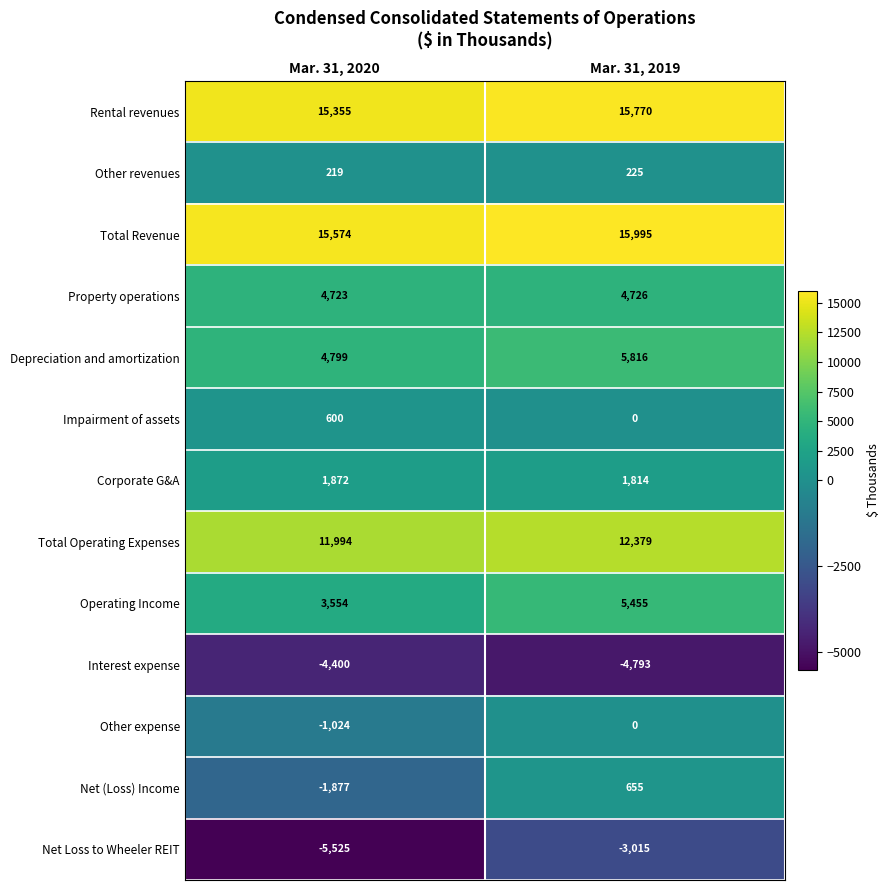

At how many categories does at least one series exceed 10515?

2